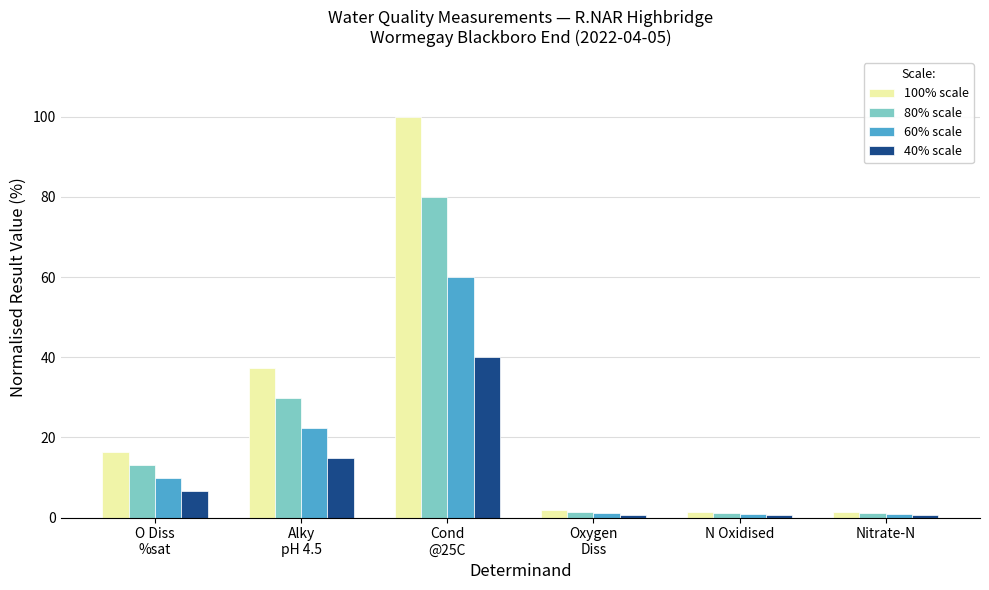

What is the average value of the 100% scale series?

26.4